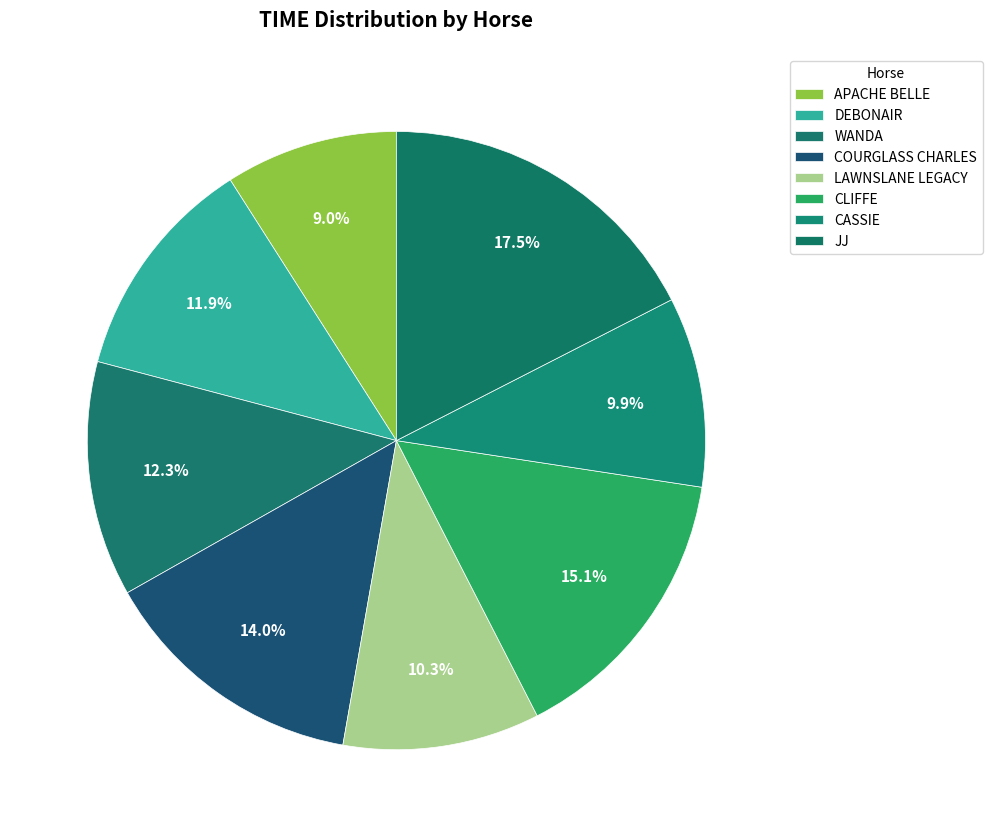

The CASSIE slice represents 10% of the pie. True or false?

True